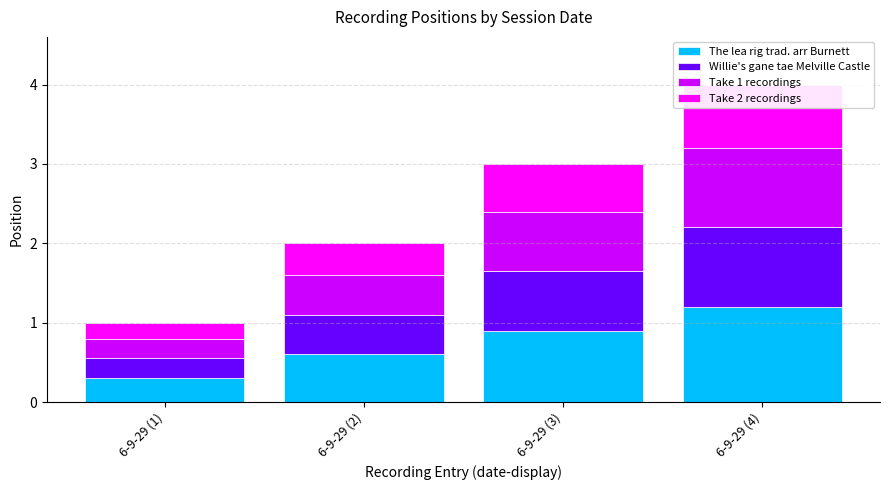

How many Take 2 recordings values are between 0 and 1?

4